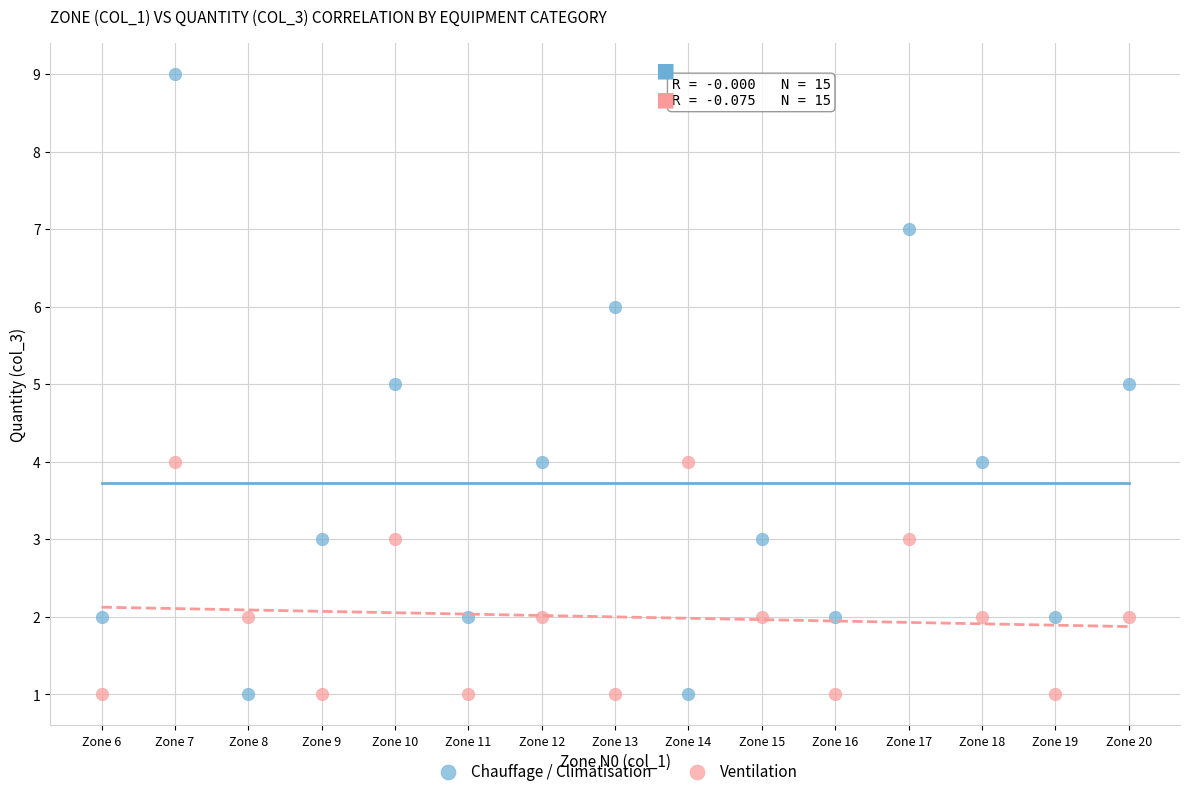

Which series has the widest spread of Y values?

Chauffage / Climatisation